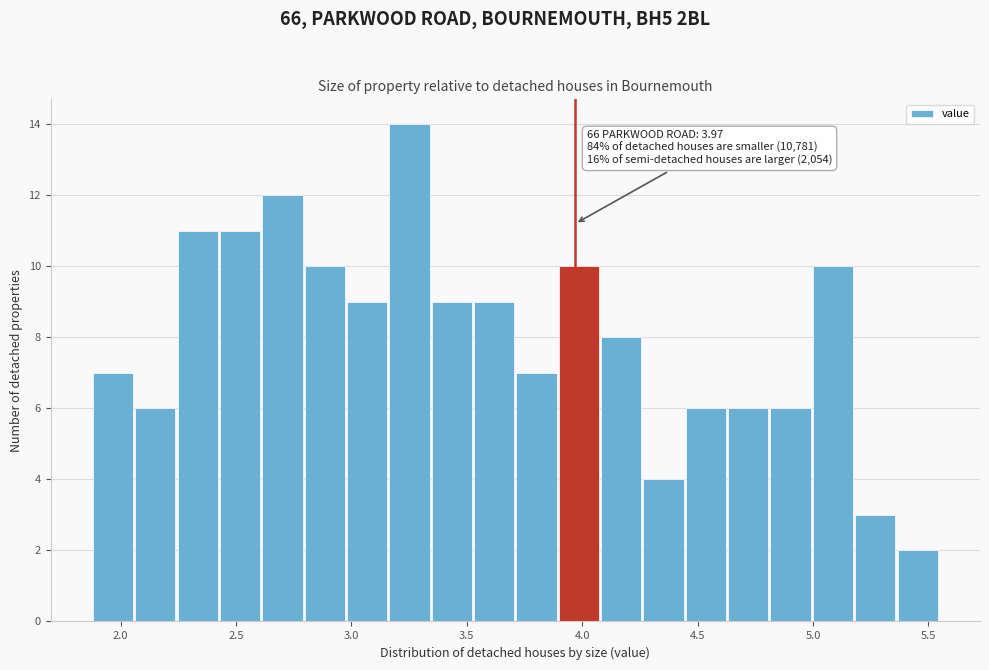

Around what value on the x-axis is the tallest bar? Give the approximate position of its centre, as read against the axis.

3.25